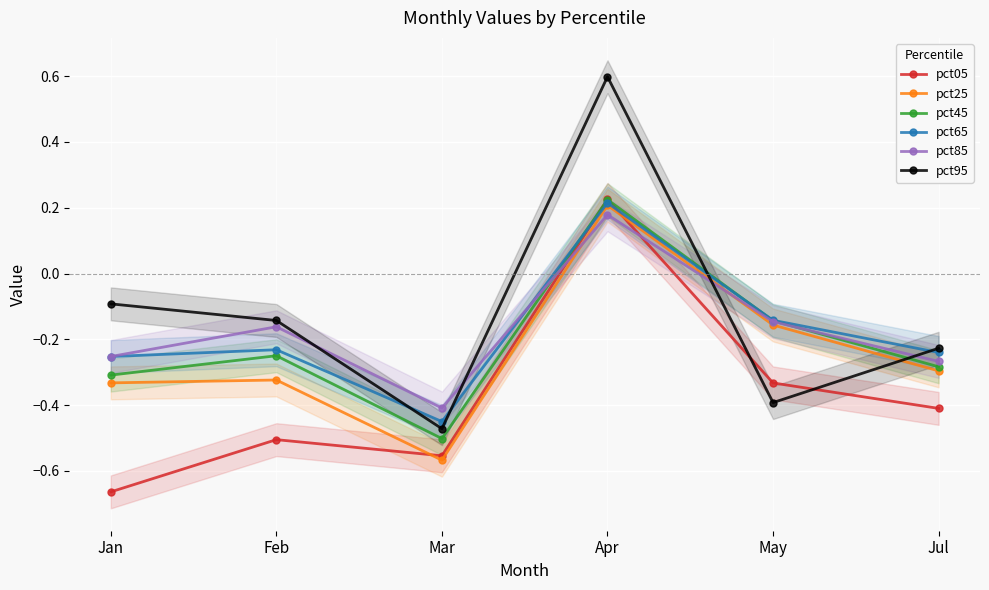

Reading left to right, transcribe all the data shown in this chart.

pct05: Jan=-0.7	Feb=-0.5	Mar=-0.6	Apr=0.2	May=-0.3	Jul=-0.4
pct25: Jan=-0.3	Feb=-0.3	Mar=-0.6	Apr=0.2	May=-0.2	Jul=-0.3
pct45: Jan=-0.3	Feb=-0.2	Mar=-0.5	Apr=0.2	May=-0.1	Jul=-0.3
pct65: Jan=-0.3	Feb=-0.2	Mar=-0.4	Apr=0.2	May=-0.1	Jul=-0.2
pct85: Jan=-0.3	Feb=-0.2	Mar=-0.4	Apr=0.2	May=-0.1	Jul=-0.3
pct95: Jan=-0.1	Feb=-0.1	Mar=-0.5	Apr=0.6	May=-0.4	Jul=-0.2